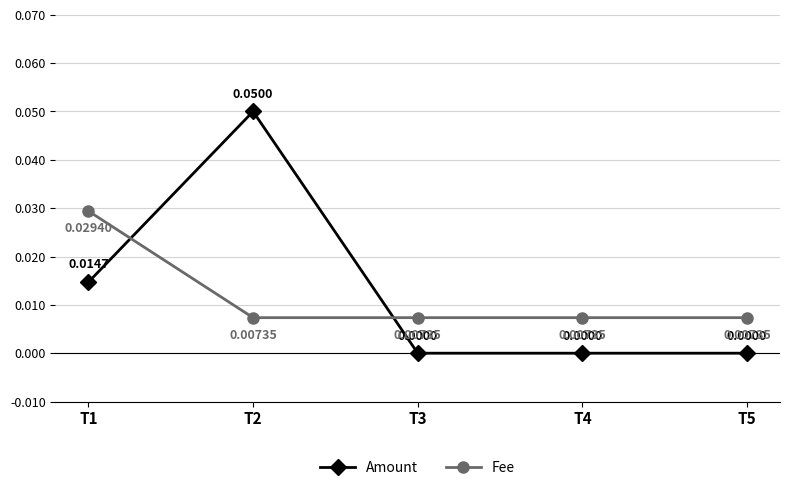

Which series has the largest total across all categories?

Amount